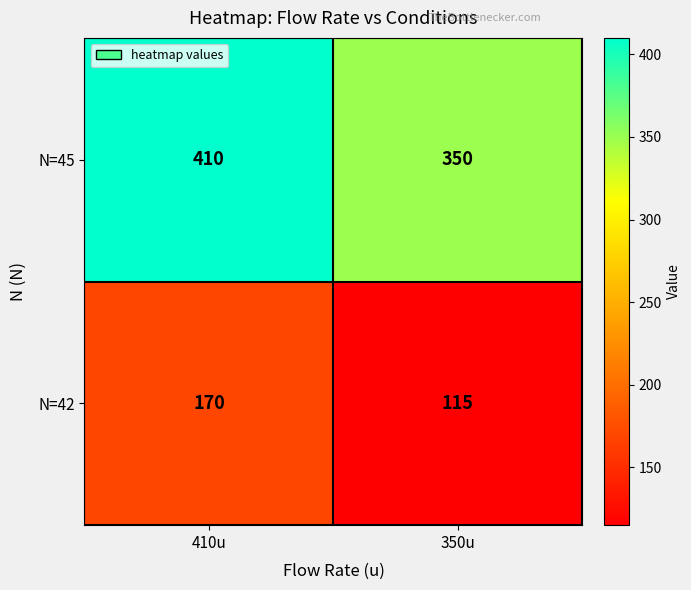

What is the smallest value displayed?

115